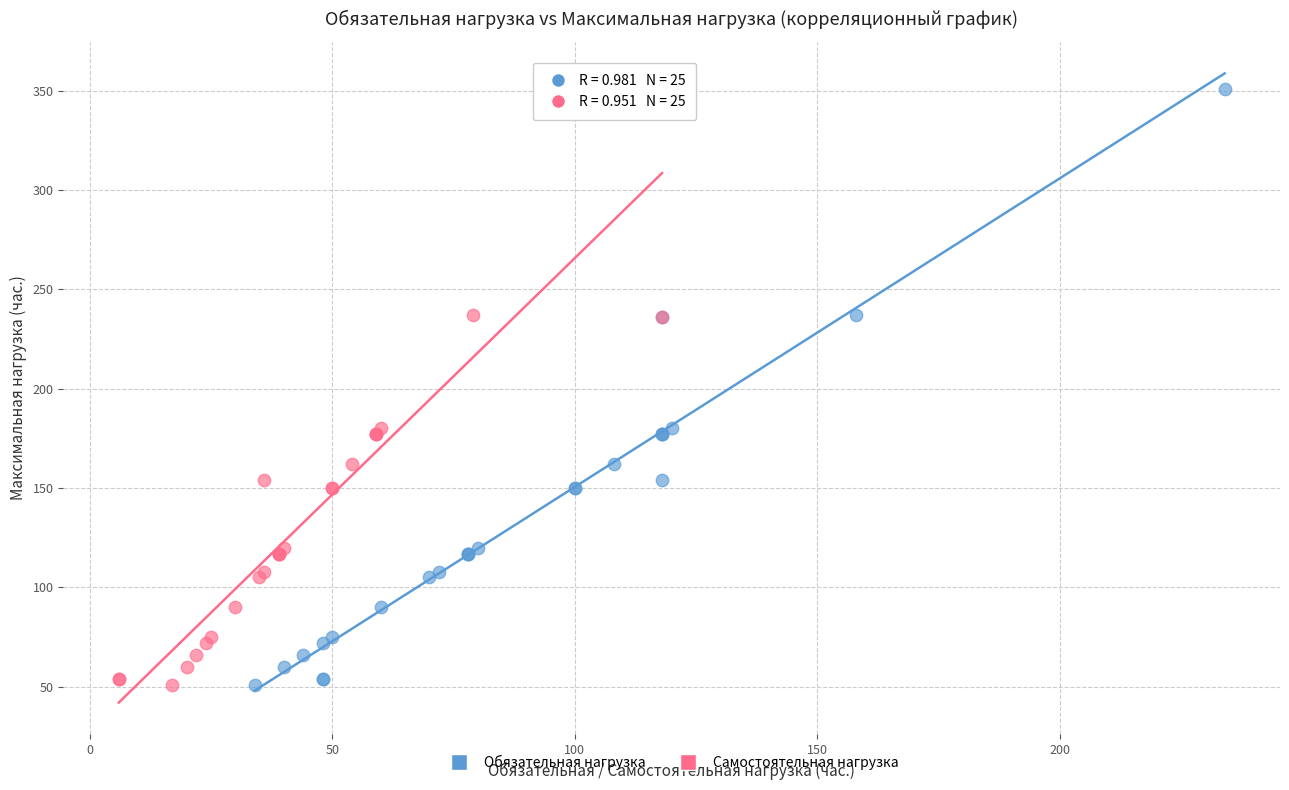

What are all the series names shown in the legend?

Обязательная нагрузка, Самостоятельная нагрузка